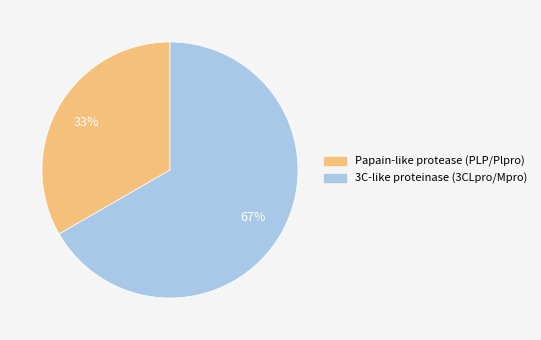

Which category has the biggest portion of the pie?

3C-like proteinase (3CLpro/Mpro)